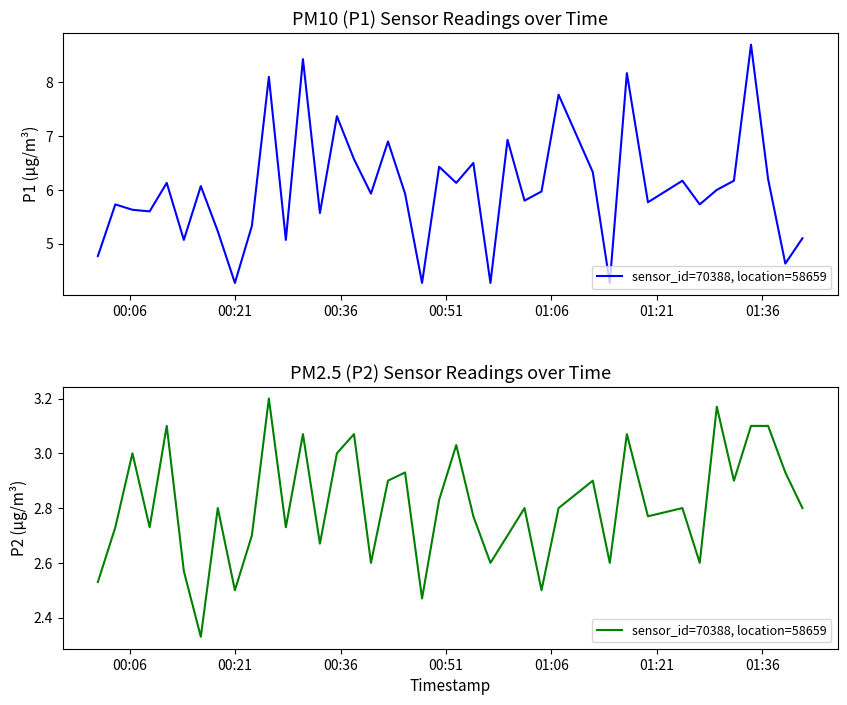

How many lines are shown in the chart?

1